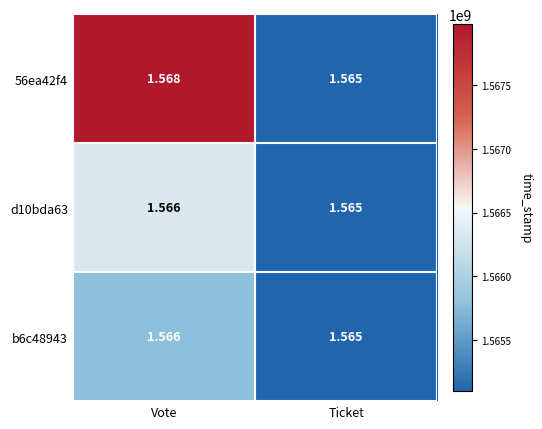

Rank the categories by d10bda63 value from highest to lowest.

Vote, Ticket